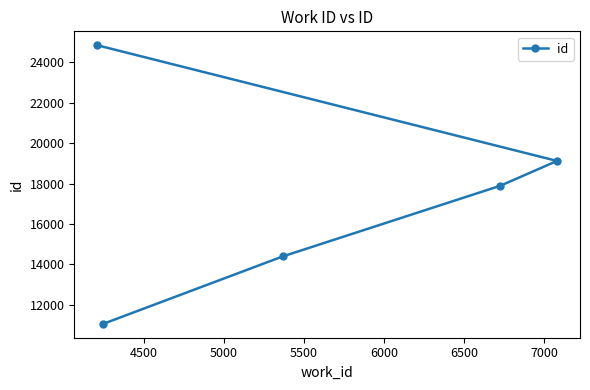

What is the maximum value shown in the chart?

24850